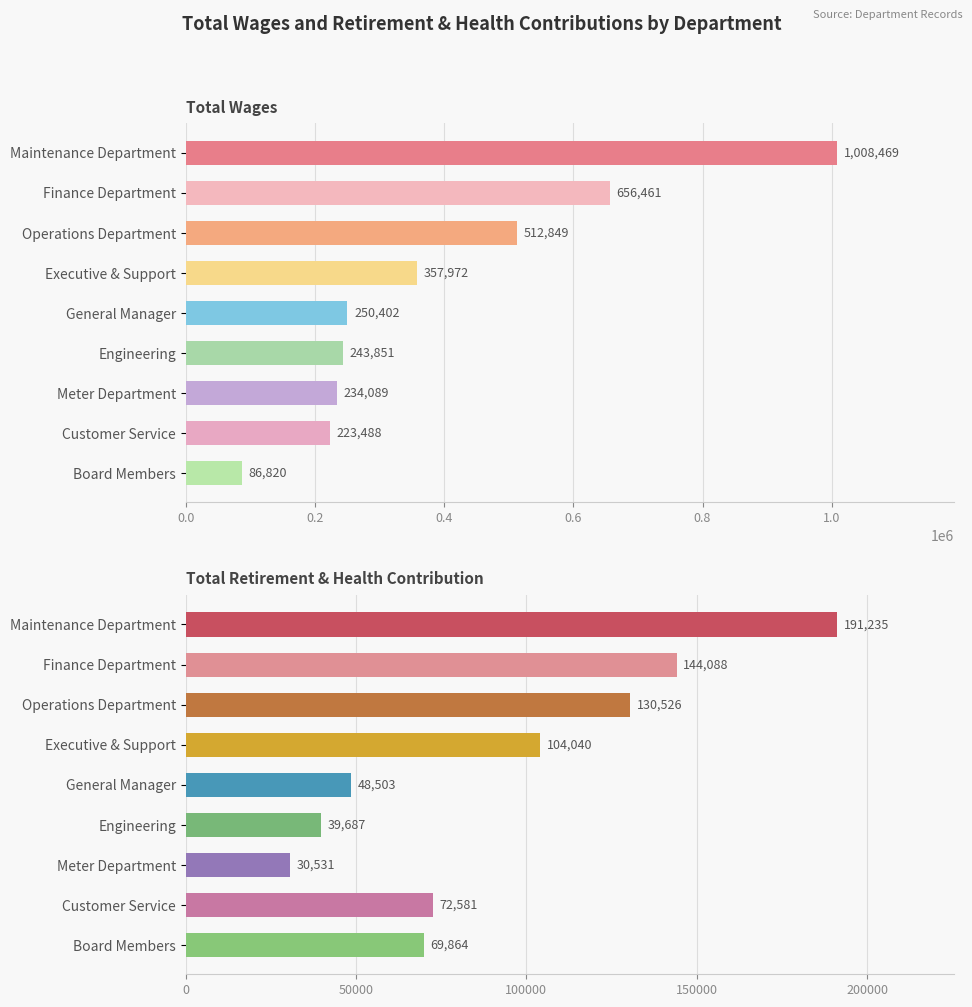

Reading left to right, extract all data points from this chart.

Total Wages: 1008469	656461	512849	357972	250402	243851	234089	223488	86820
Total Retirement & Health Contribution: 191235	144088	130526	104040	48503	39687	30531	72581	69864